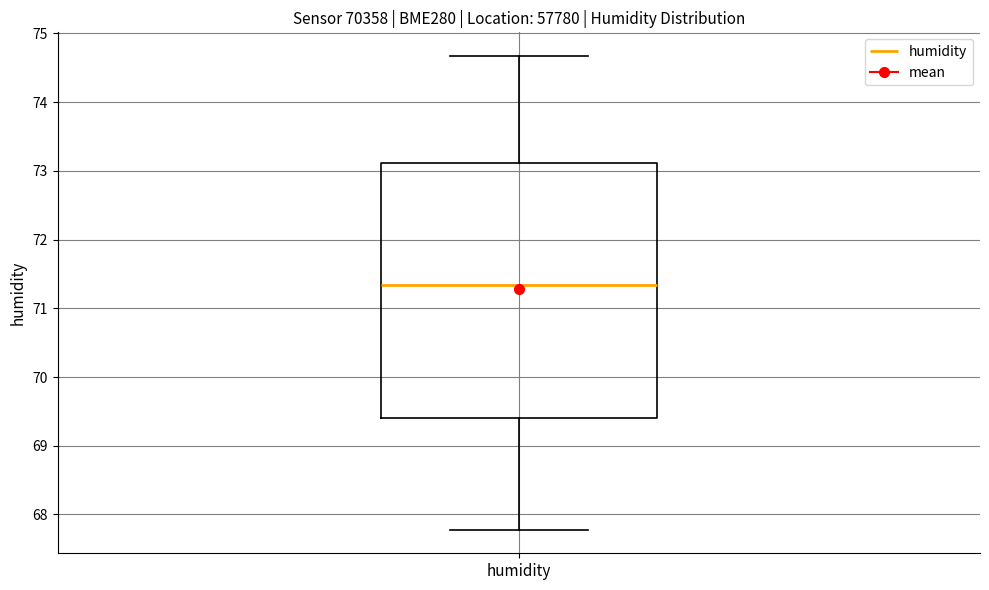

Transcribe this box plot: give where the median line is, the range the box spans, and where the two whiskers end, as read against the y-axis. The values are not printed on the chart, so give them approximately, as read against the axis.

median 71.3, box 69.4 to 73.1, whiskers 67.8 to 74.7